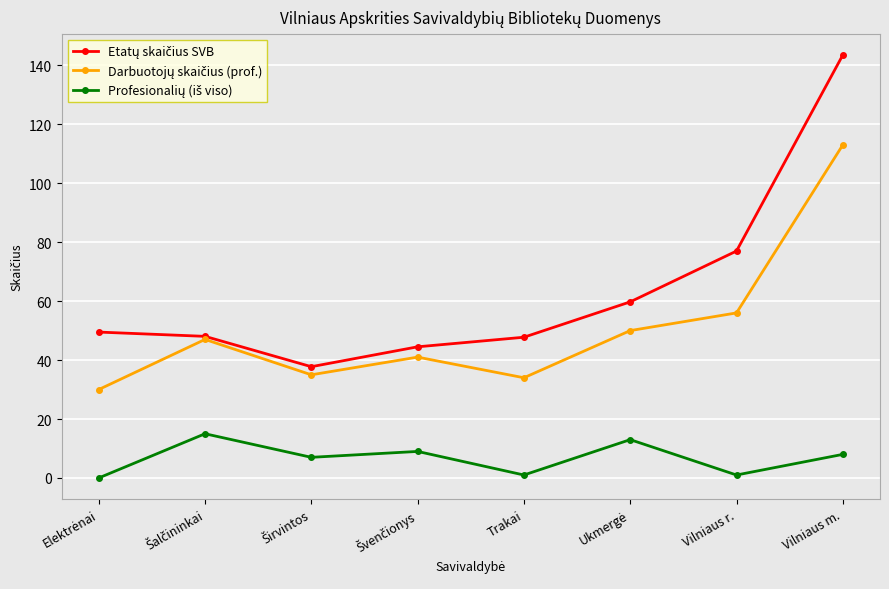

Count the number of data series in this chart.

3